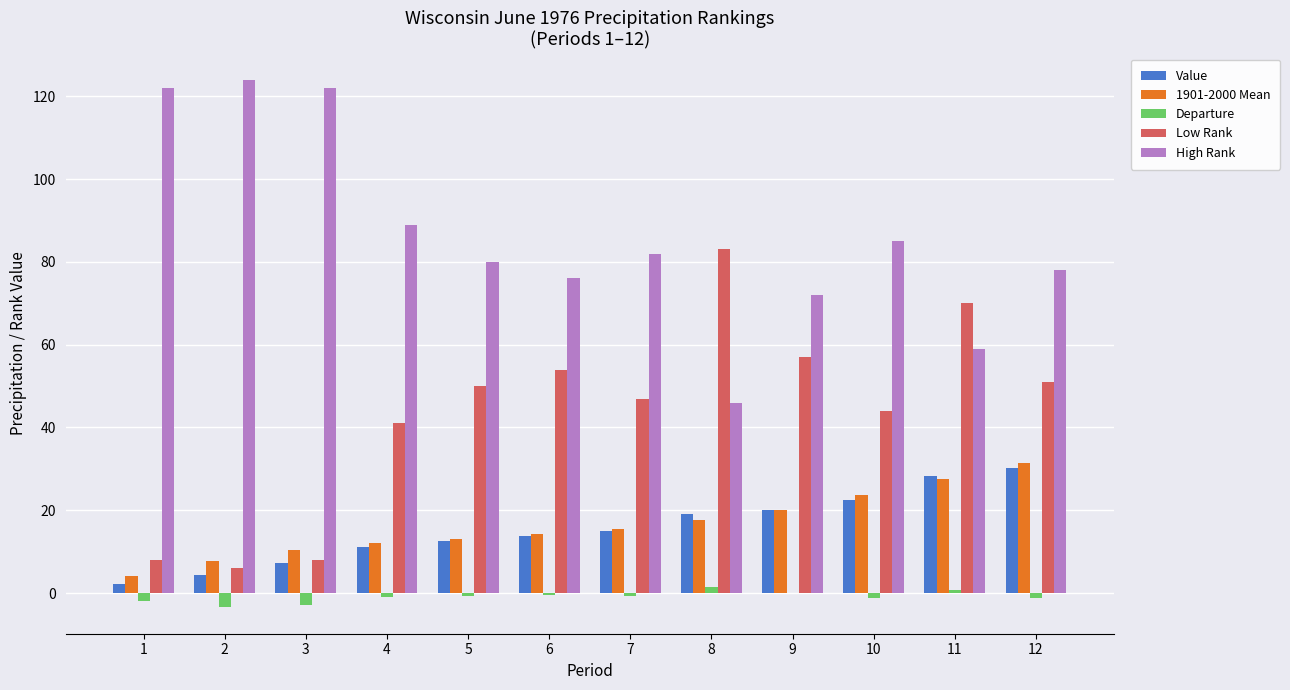

Is the value of Low Rank at 7 greater than the value of Value at 10?

Yes